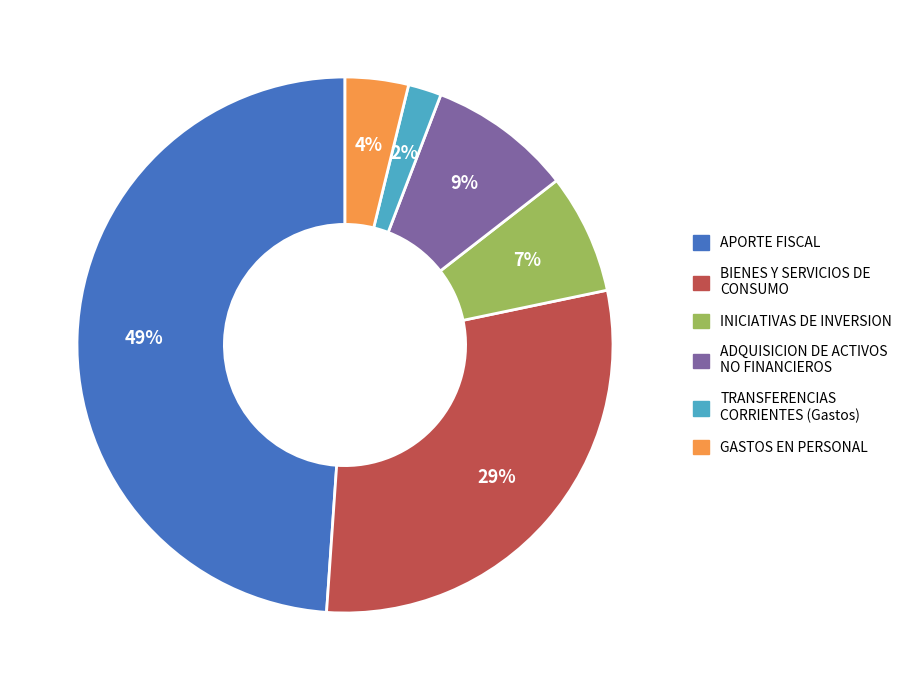

Rank the categories by value from highest to lowest.

APORTE FISCAL, BIENES Y SERVICIOS DE CONSUMO, ADQUISICION DE ACTIVOS NO FINANCIEROS, INICIATIVAS DE INVERSION, GASTOS EN PERSONAL, TRANSFERENCIAS CORRIENTES (Gastos)